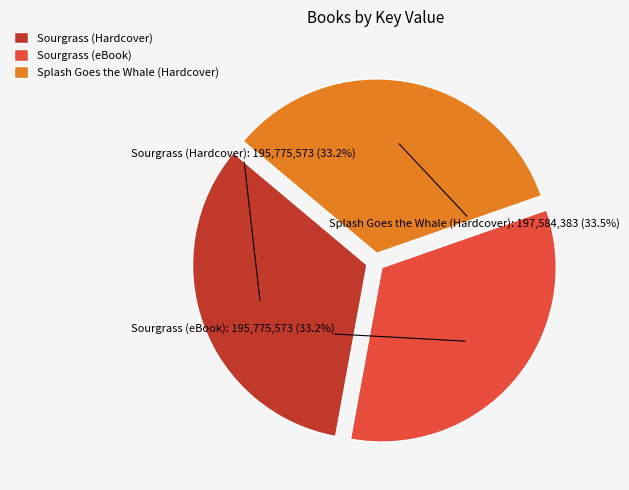

The Sourgrass (Hardcover) slice represents 45% of the pie. True or false?

False